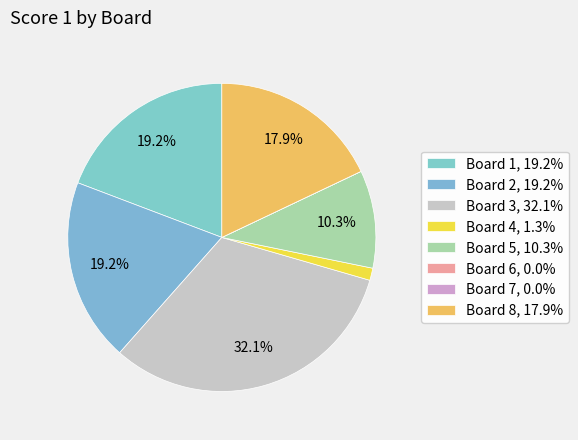

What percentage is NOT represented by Board 6?

100.0%